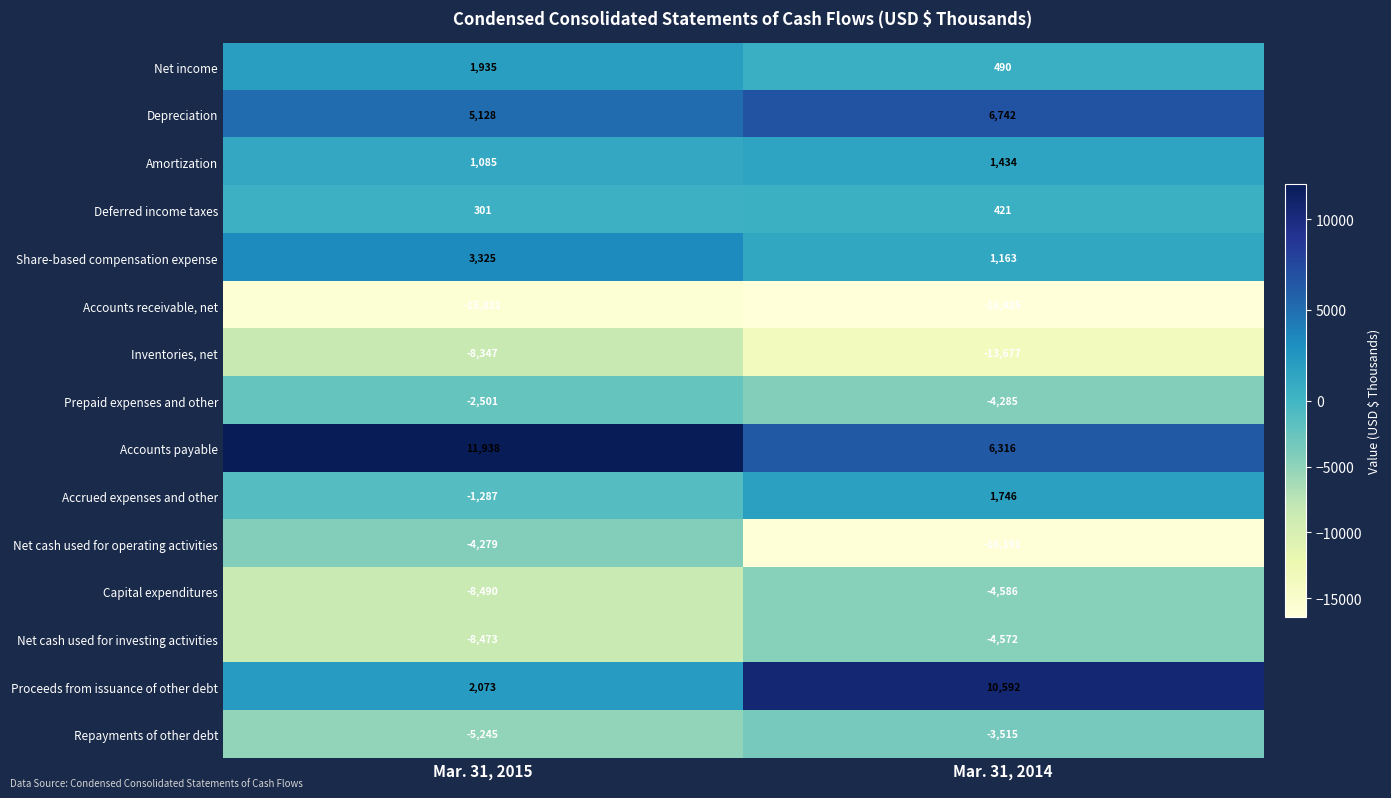

How many distinct data groups are displayed?

15